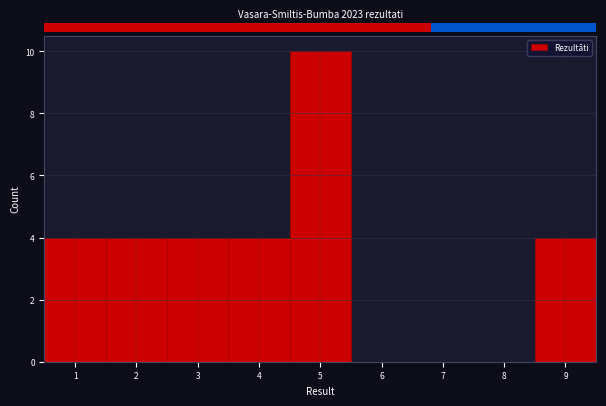

Reading left to right, list every bar in this chart as the range it spans on the x-axis followed by its height. The values are not printed on the chart, so give them approximately, as read against the axis.

0.5 to 1.5: 4
1.5 to 2.5: 4
2.5 to 3.5: 4
3.5 to 4.5: 4
4.5 to 5.5: 10
5.5 to 6.5: 0
6.5 to 7.5: 0
7.5 to 8.5: 0
8.5 to 9.5: 4